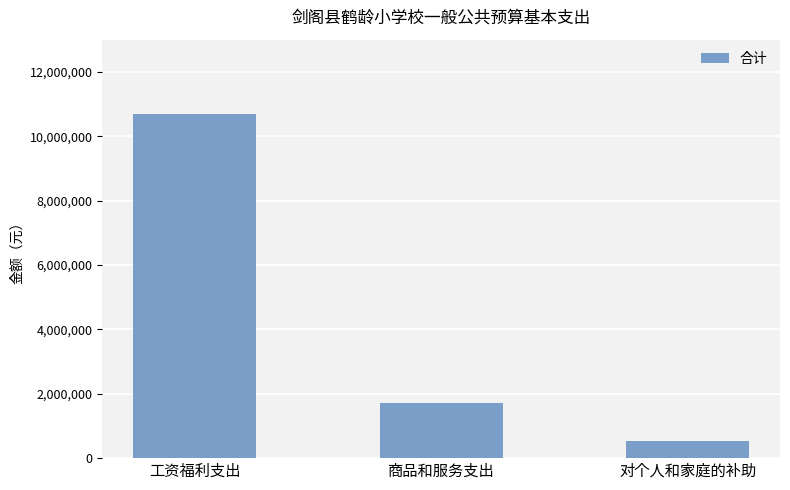

Rank the categories by value from lowest to highest.

对个人和家庭的补助, 商品和服务支出, 工资福利支出